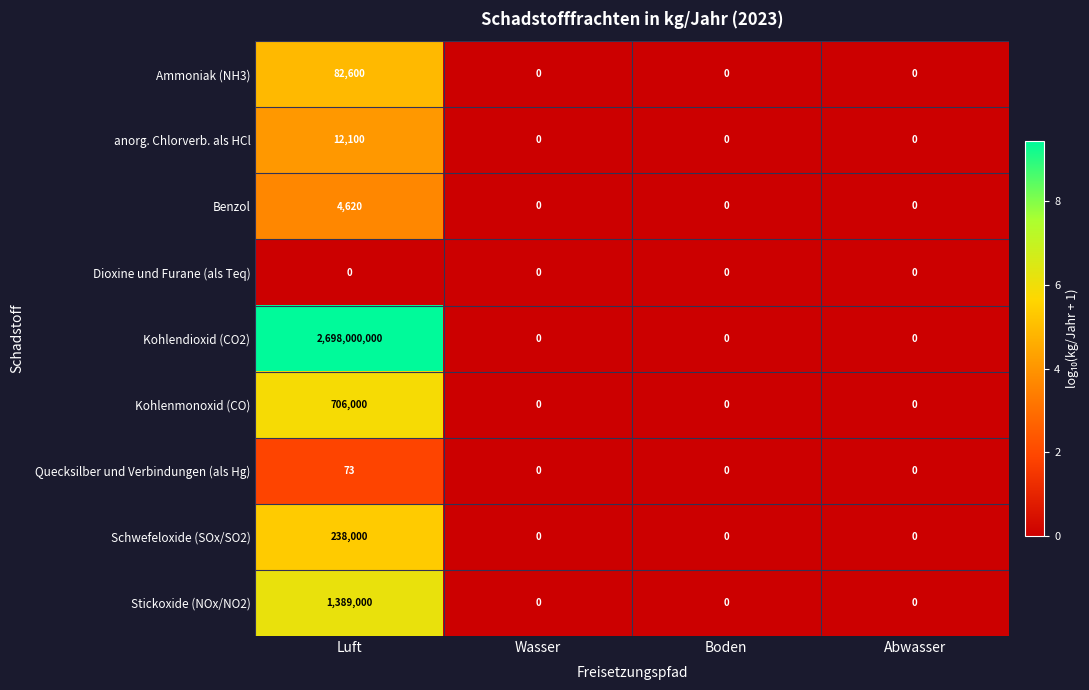

What is the greatest value displayed?

2698000000